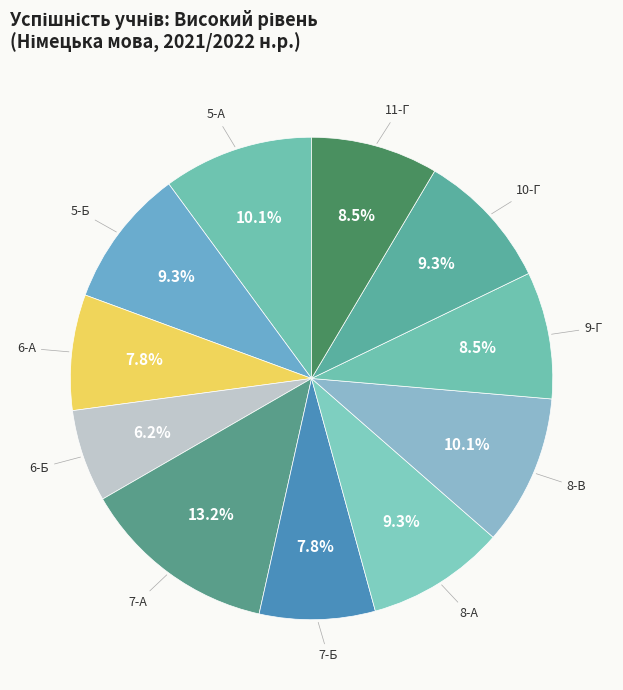

To the nearest percent, what portion does 7-А represent?

13%